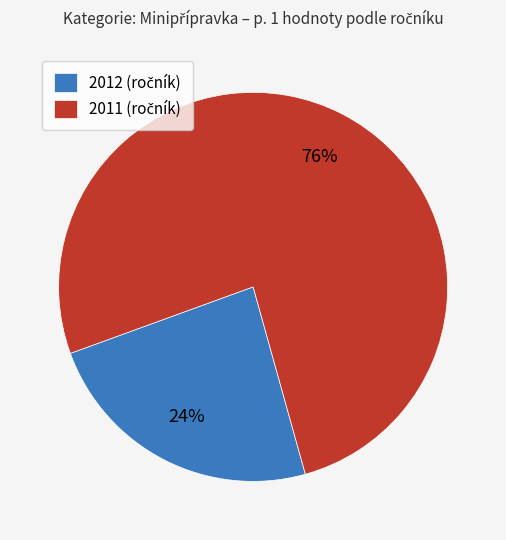

To the nearest percent, what is the average slice percentage?

50%